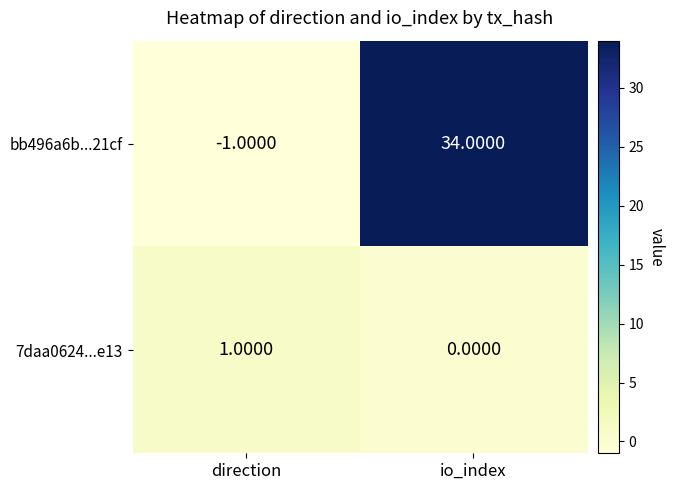

What is the sum of the bb496a6b...21cf values at direction and io_index?

33